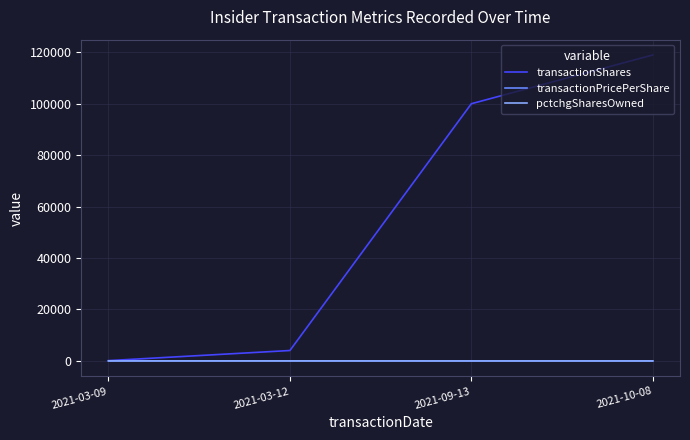

What is the highest value of the transactionShares series?

118961.0